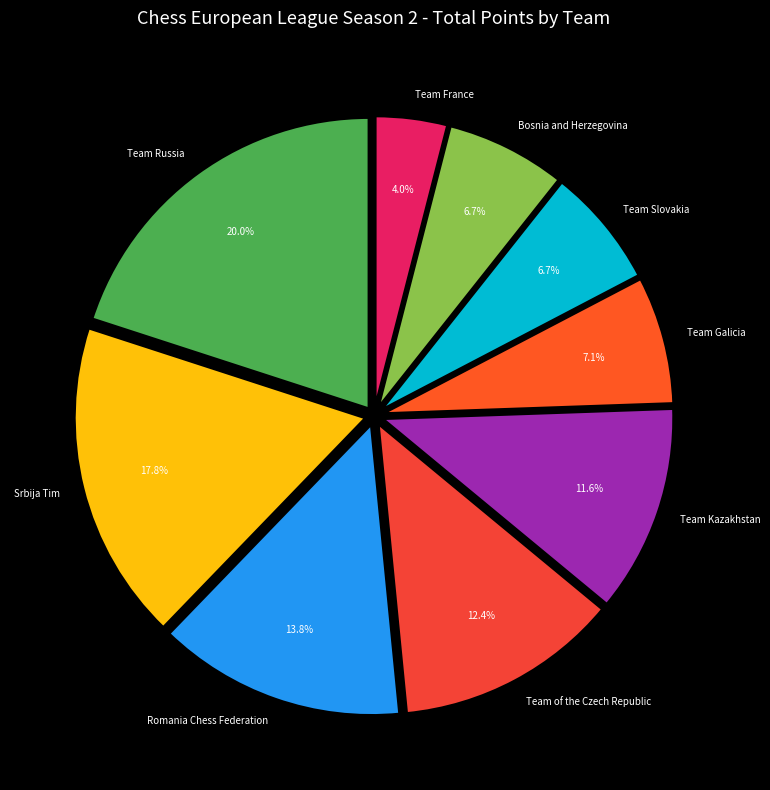

Do Team Russia and Team France together represent more than half of the pie?

No